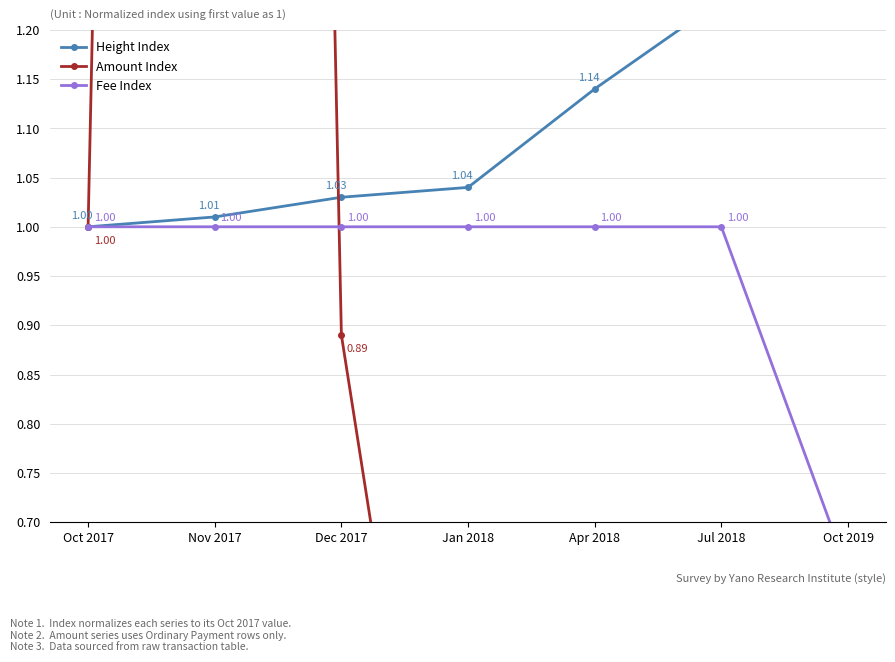

Does the chart have visible grid lines?

Yes